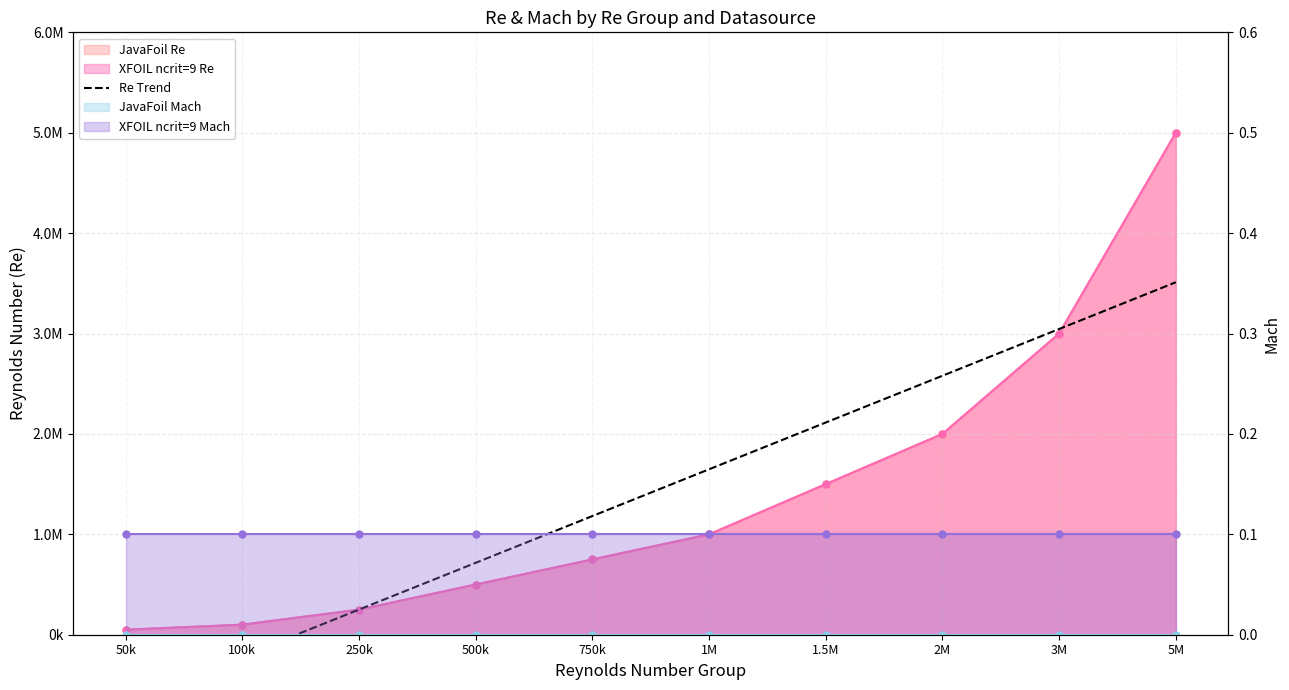

What is the label of the 3rd point from the right?

2M